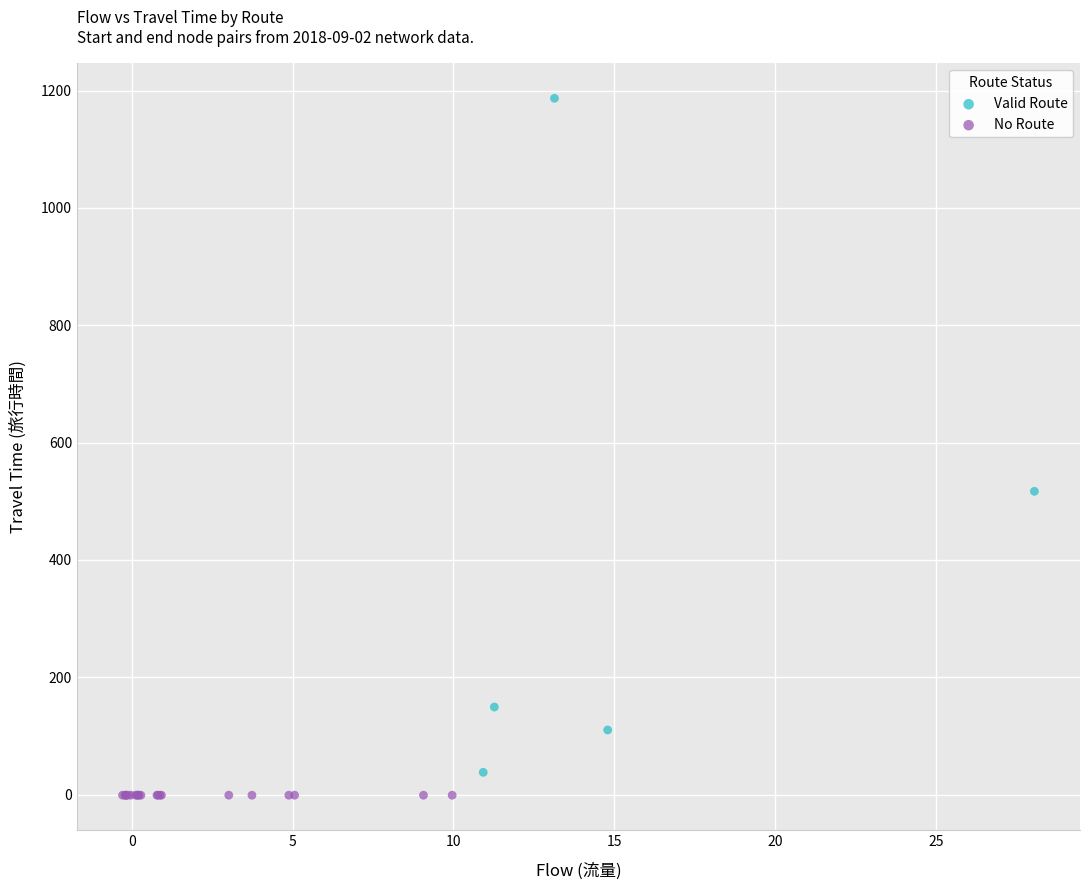

What are all the series names shown in the legend?

Valid Route, No Route